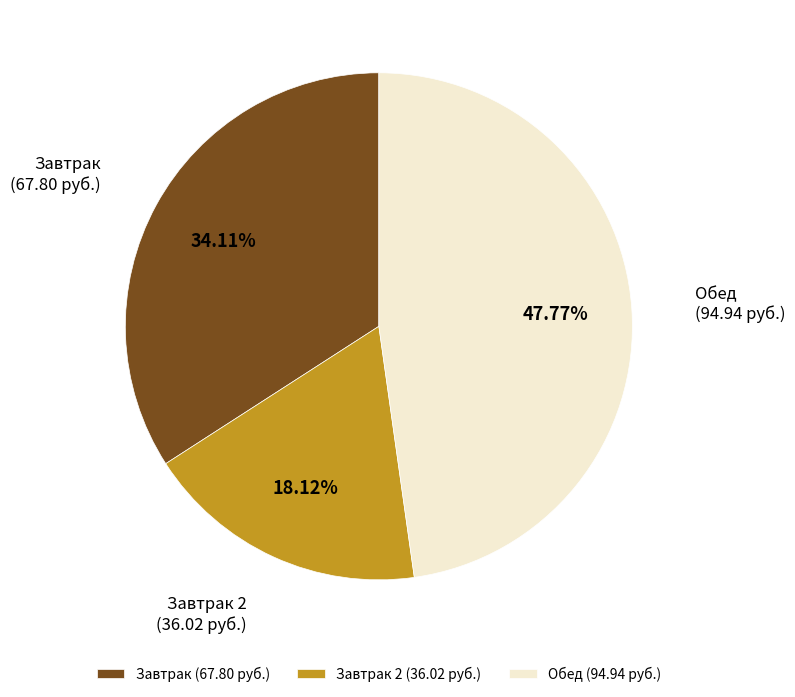

Between Завтрак 2 and Завтрак, which is larger?

Завтрак